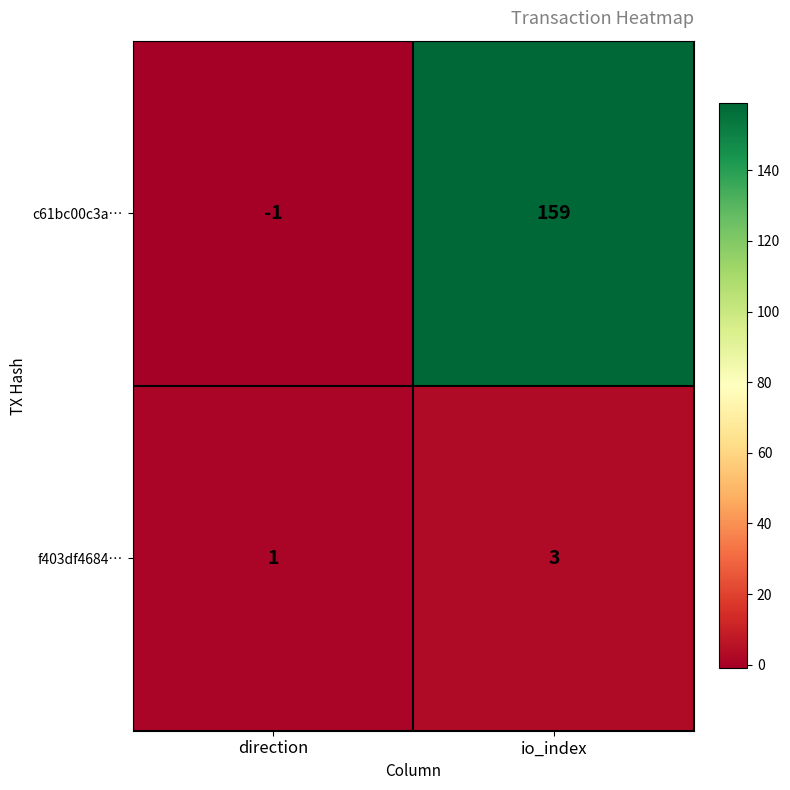

True or false: f403df4684… has a value of 3 at io_index.

True